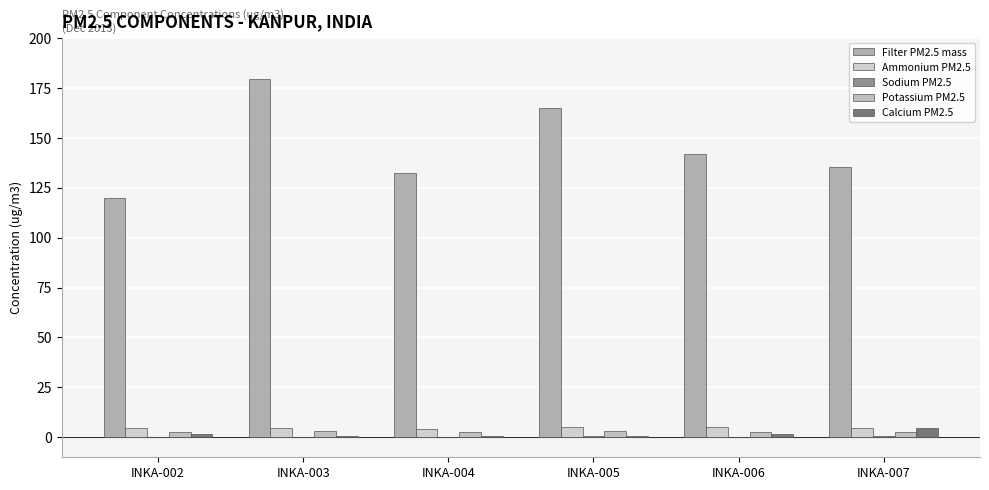

Are the bars grouped side by side (vs. stacked)?

Yes